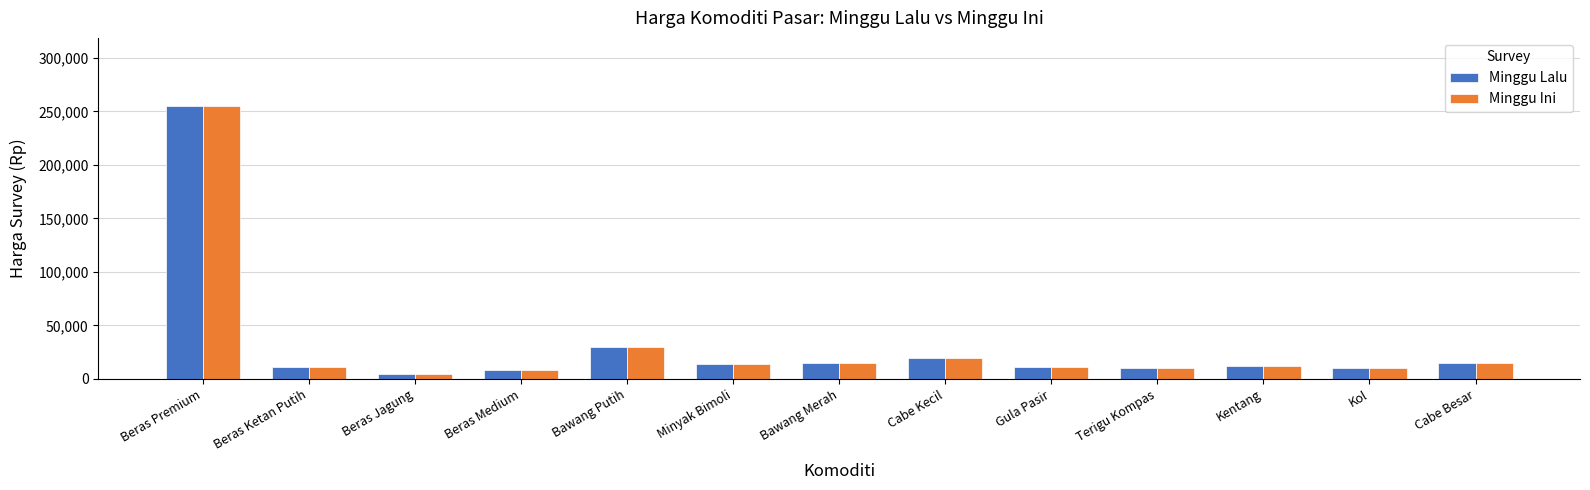

How many distinct data groups are displayed?

2